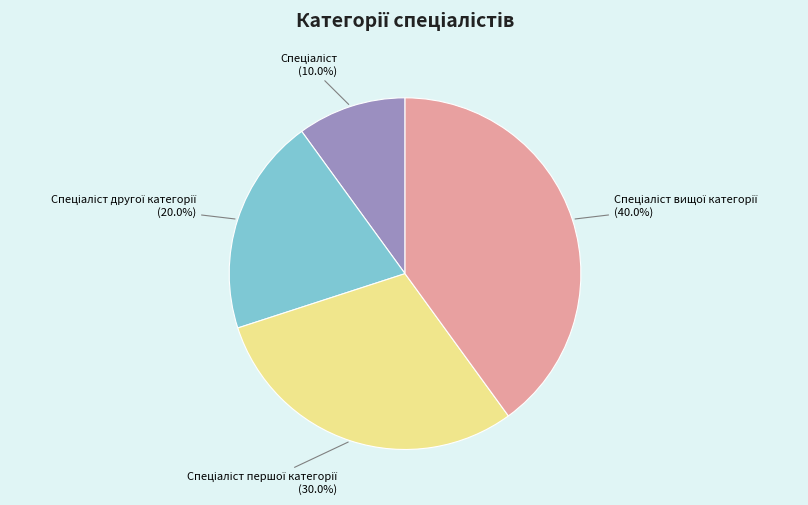

To the nearest percent, what is the average slice percentage?

25%